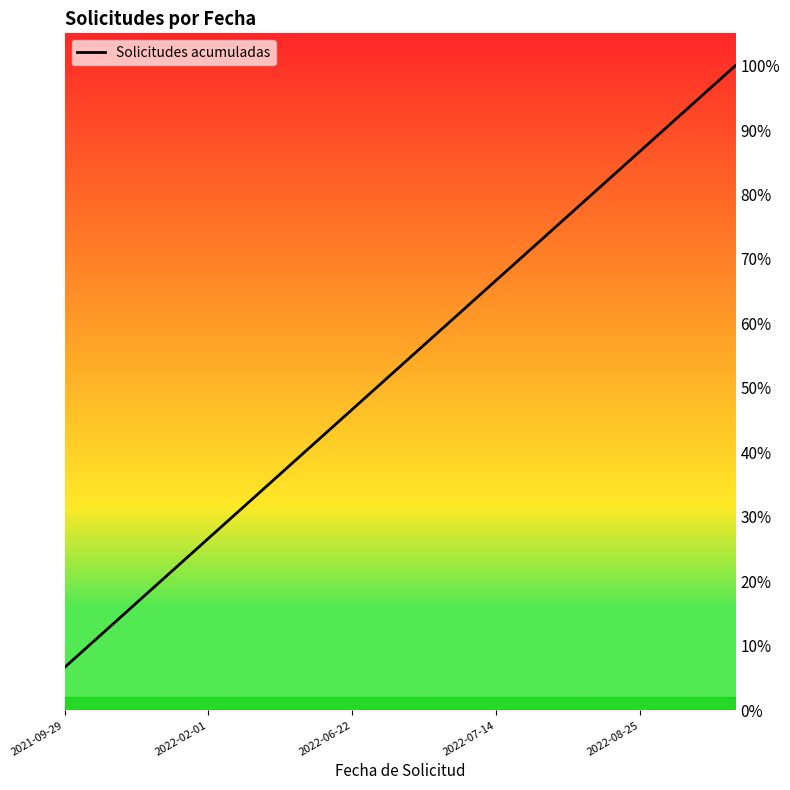

What is the difference between the values at 2022-06-22 and 2021-09-29?

40.0